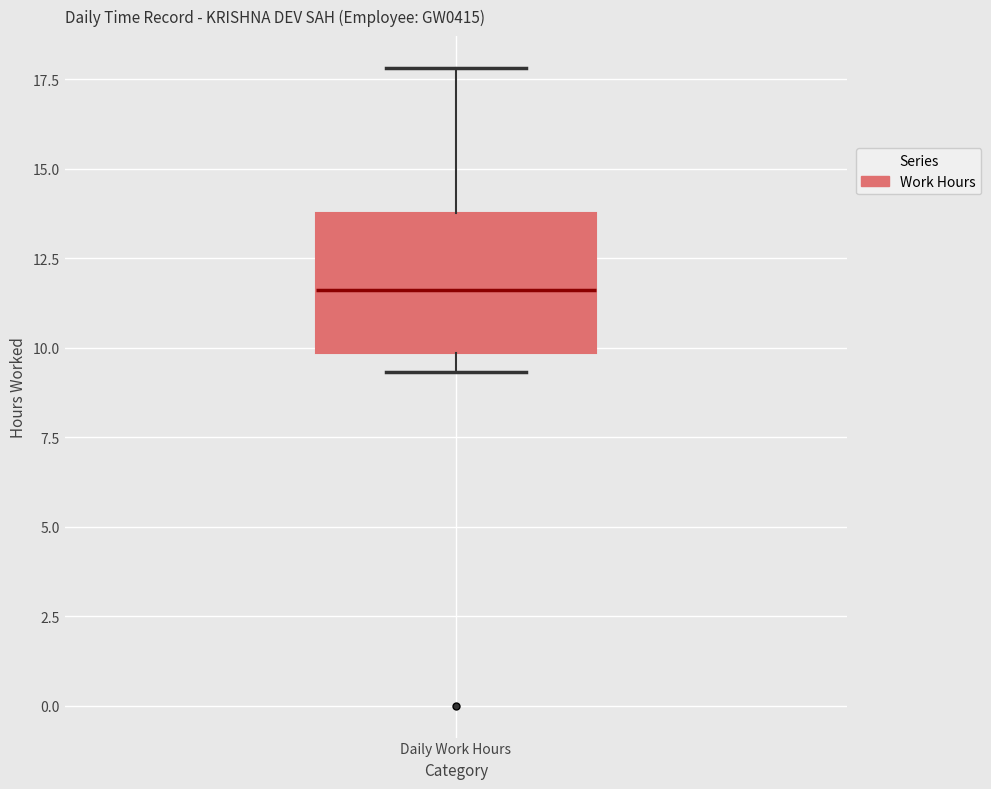

Transcribe this box plot: give where the median line is, the range the box spans, and where the two whiskers end, as read against the y-axis. The values are not printed on the chart, so give them approximately, as read against the axis.

median 11.5, box 10.0 to 13.5, whiskers 9.5 to 18.0